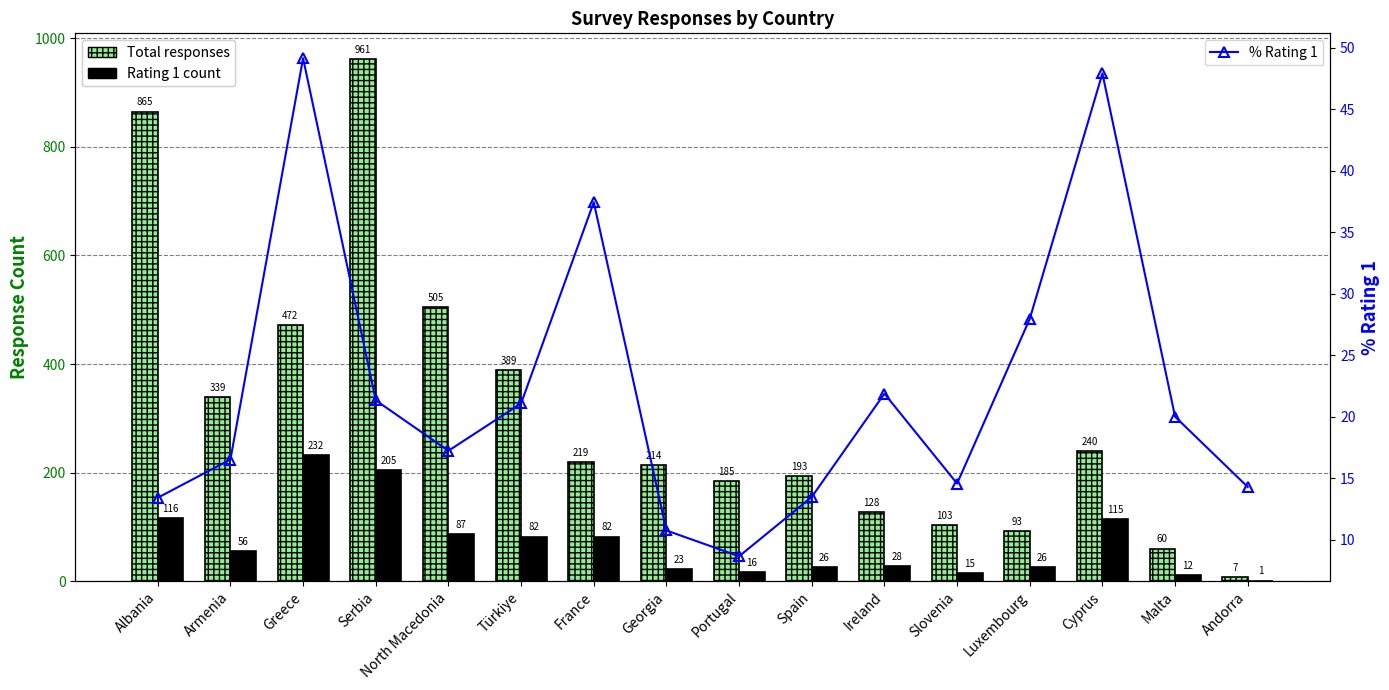

What is the average value of the Rating 1 count series?

70.1